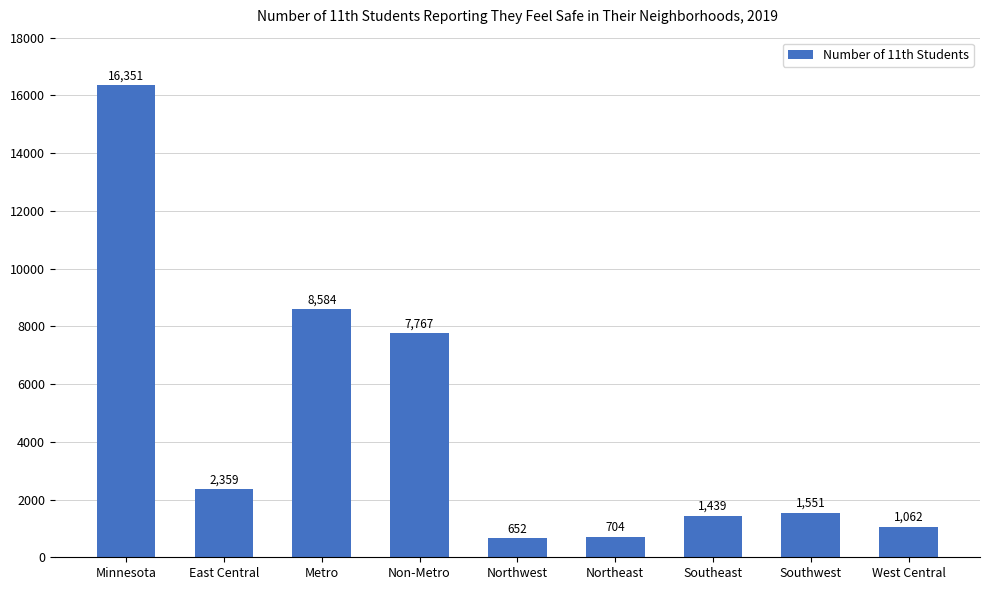

What is the difference between the maximum and minimum values?

15699